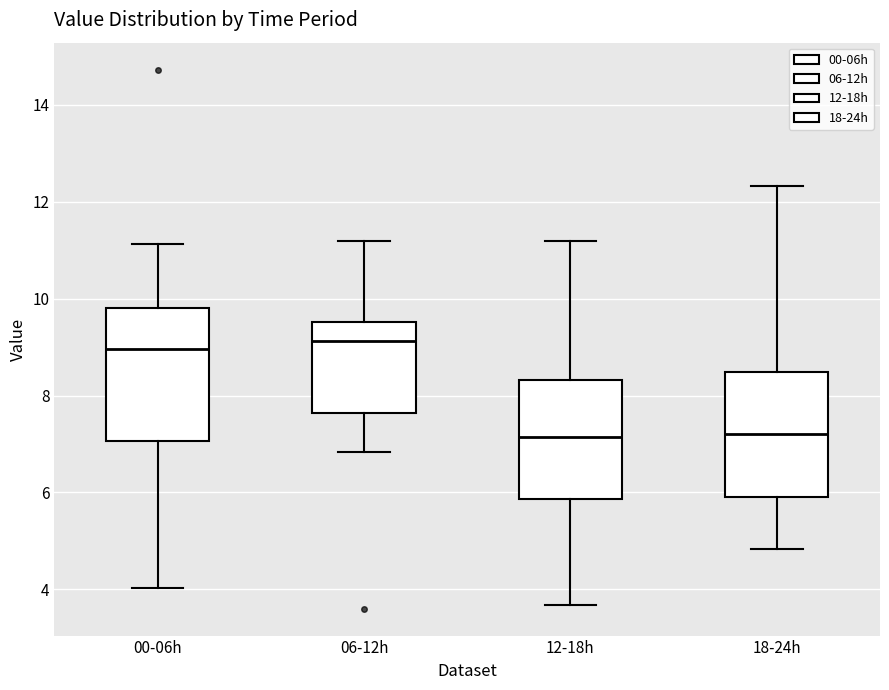

Reading left to right, transcribe this box plot: for each box, give where its median line is, the range the box spans, and where its two whiskers end, as read against the y-axis. The values are not printed on the chart, so give them approximately, as read against the axis.

00-06h: median 9.0, box 7.0 to 9.8, whiskers 4.0 to 11.2
06-12h: median 9.2, box 7.6 to 9.6, whiskers 6.8 to 11.2
12-18h: median 7.2, box 5.8 to 8.4, whiskers 3.6 to 11.2
18-24h: median 7.2, box 6.0 to 8.4, whiskers 4.8 to 12.4